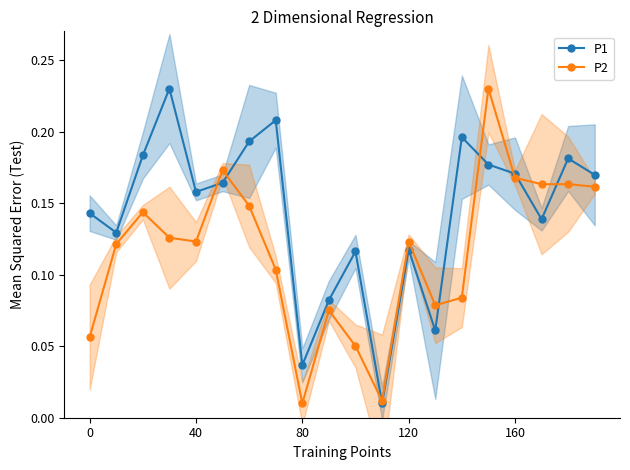

True or false: P2 has more than 2 points higher than both neighbors.

True